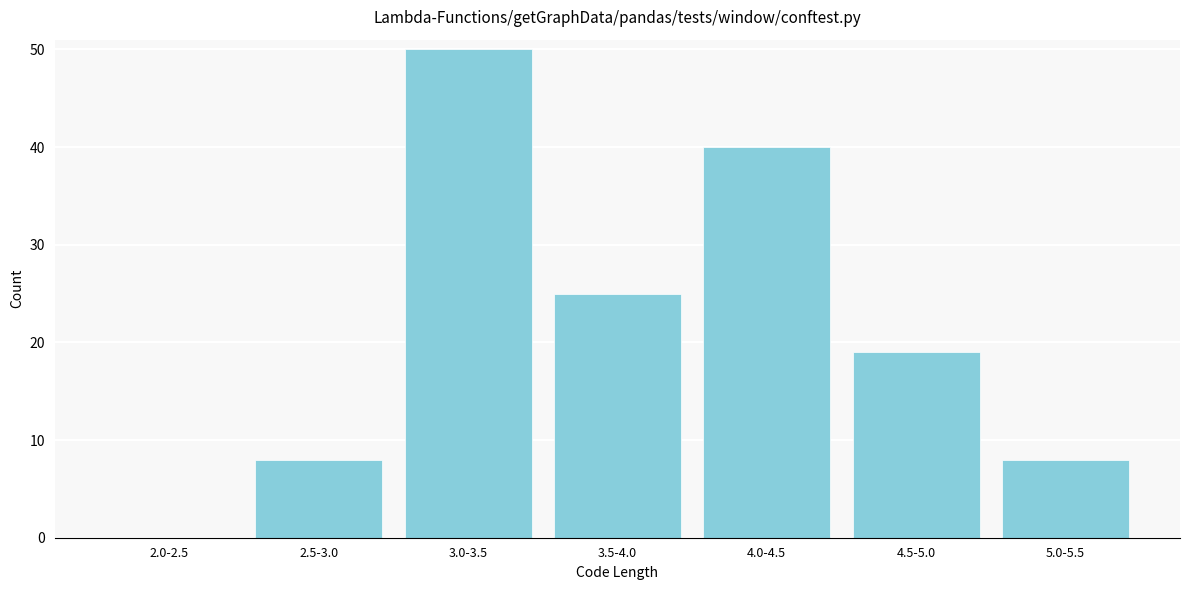

Reading left to right, what are all the values shown in this chart?

2.0-2.5=0	2.5-3.0=8	3.0-3.5=50	3.5-4.0=25	4.0-4.5=40	4.5-5.0=19	5.0-5.5=8